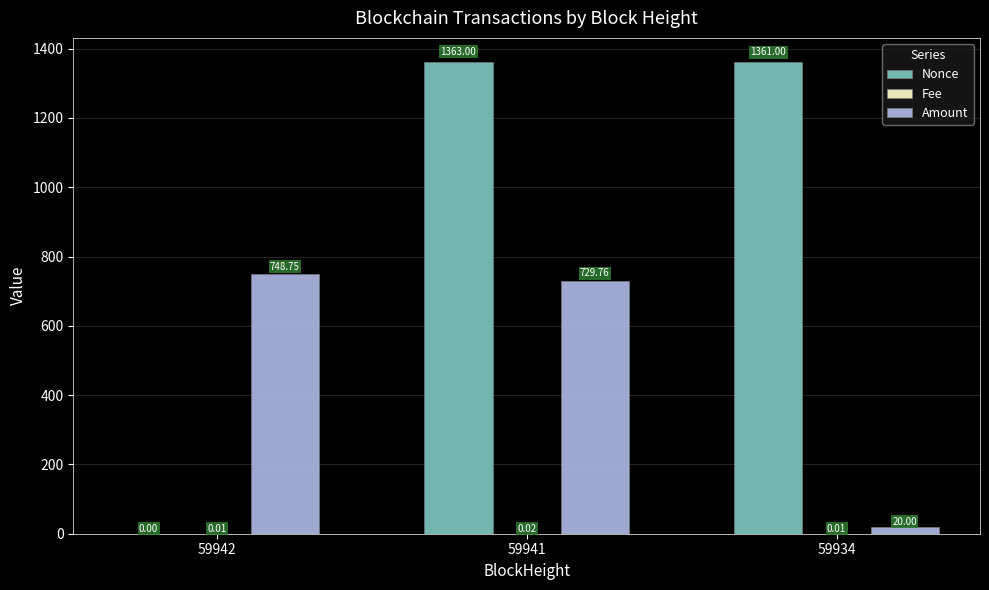

What is the difference between the Nonce values at 59934 and 59941?

2.0